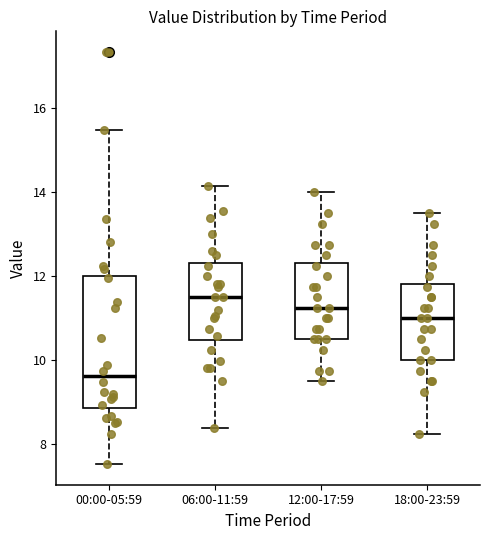

Which box's median line is the highest?

06:00-11:59